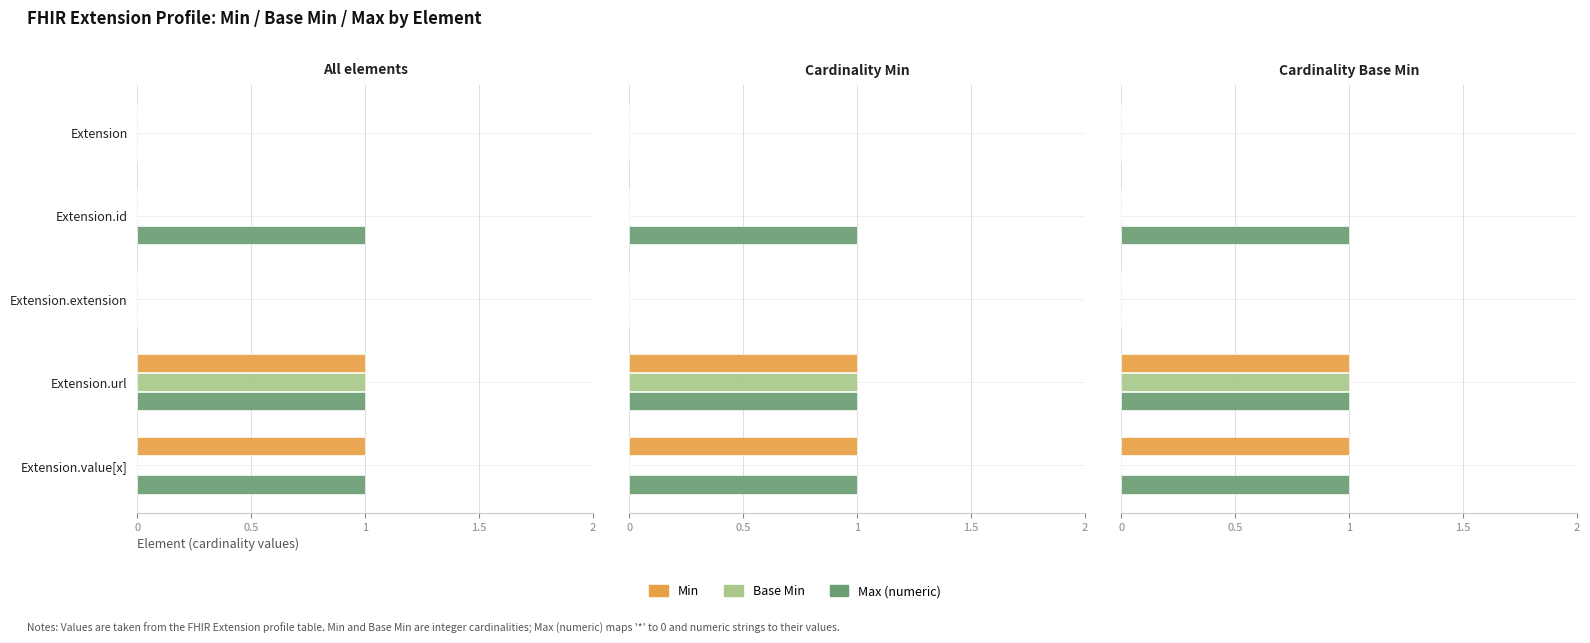

What is the maximum value for Min?

1